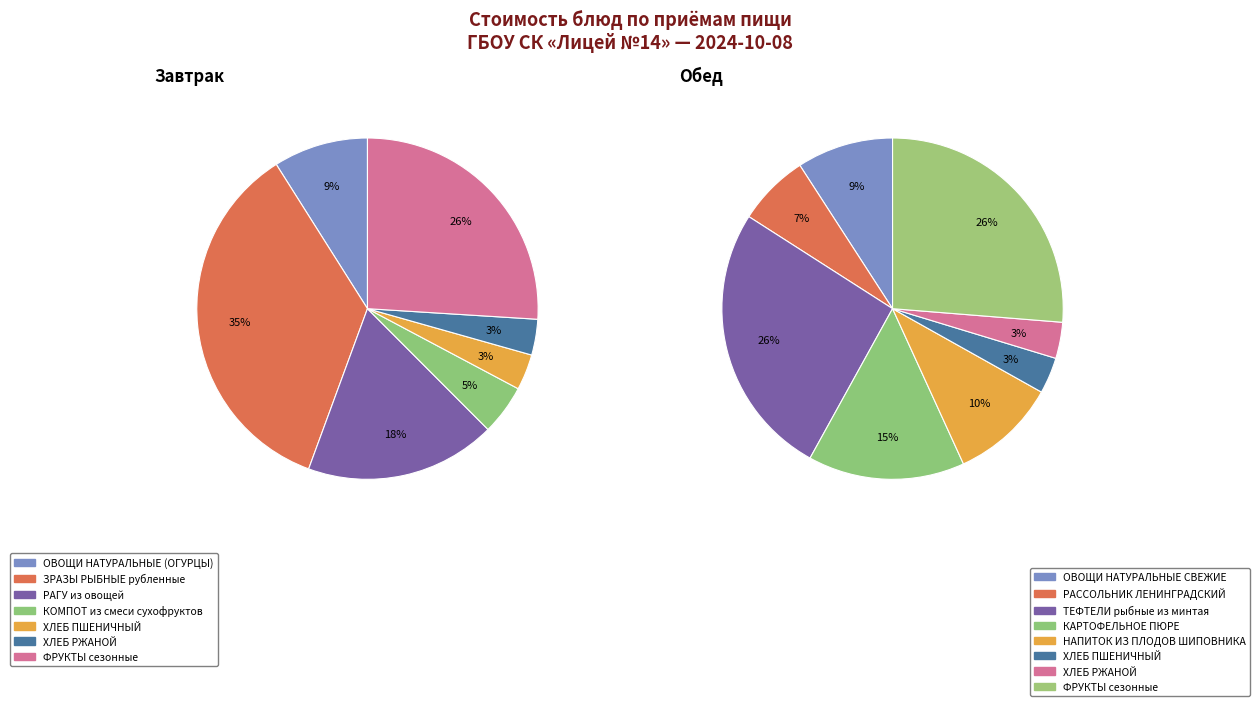

To the nearest percent, what percentage of the pie is РАГУ из овощей?

18%